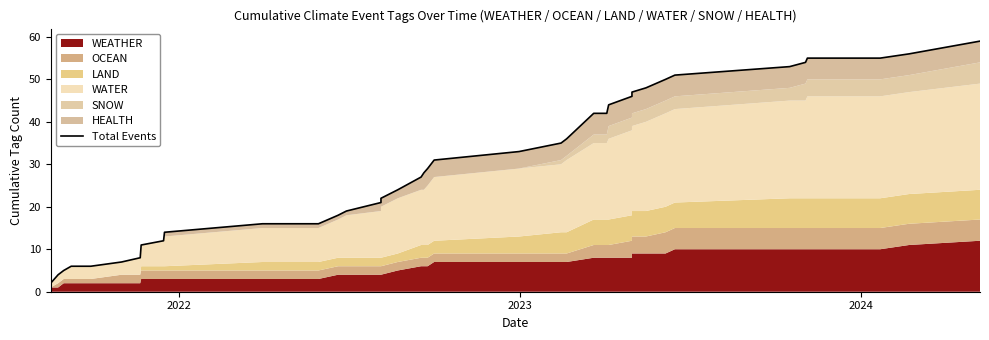

Reading right to left, extract all data points from this chart.

59	56	55	55	54	53	51	50	48	47	46	44	42	42	36	35	33	31	29	28	27	24	22	21	19	18	16	16	14	12	11	8	7	6	6	5	4	2	2	1